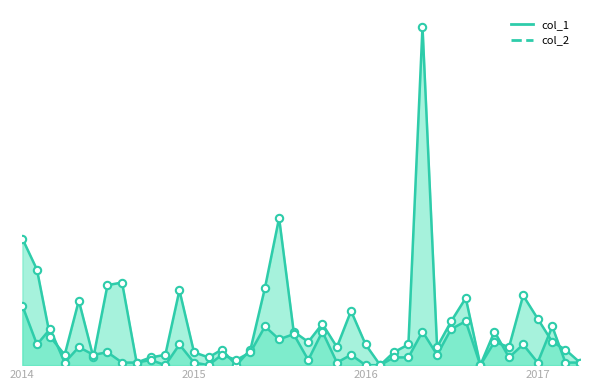

At which category is the sum across all series the highest?

2016-05-01